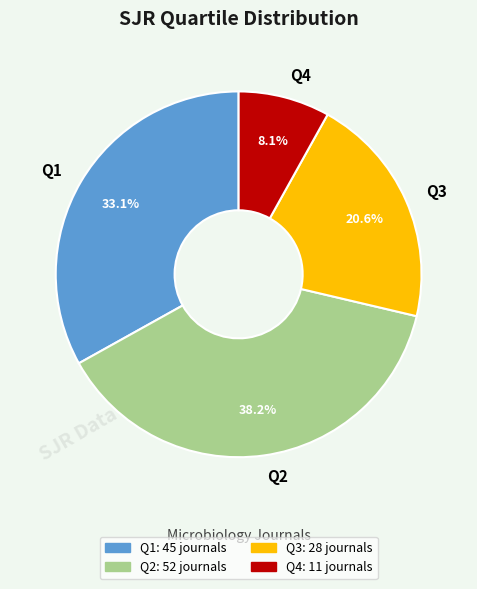

Is it true that Q3 is 21% of the pie?

True